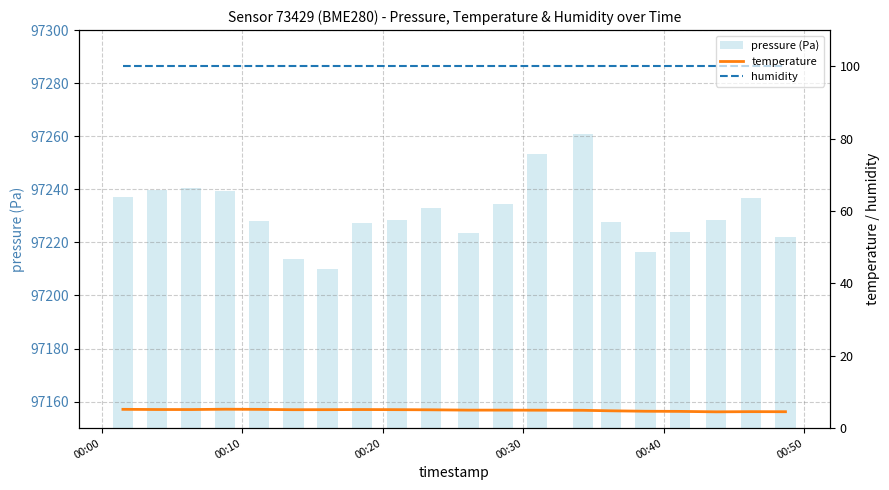

True or false: temperature and humidity intersect in this chart.

False